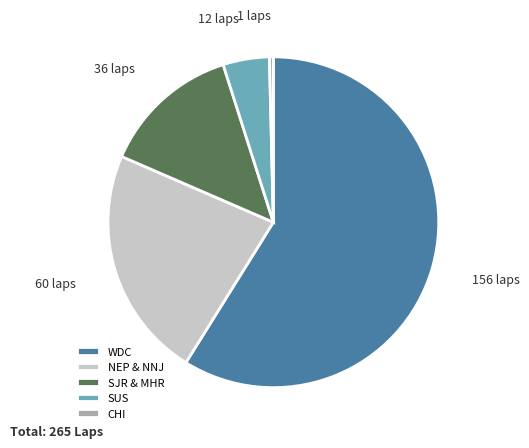

Is the sum of WDC and SJR & MHR greater than half?

Yes